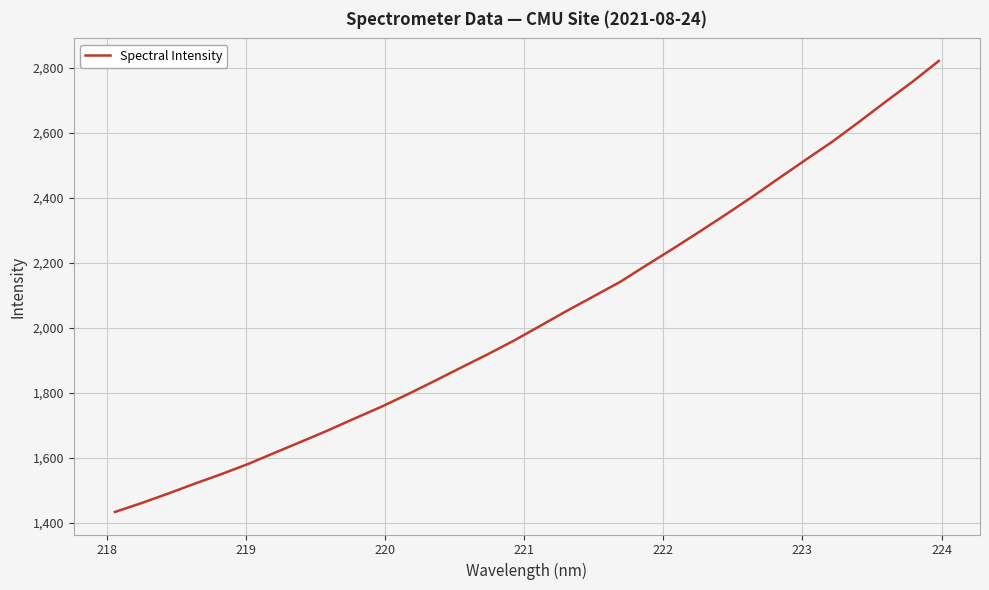

What is the greatest value displayed?

2821.2